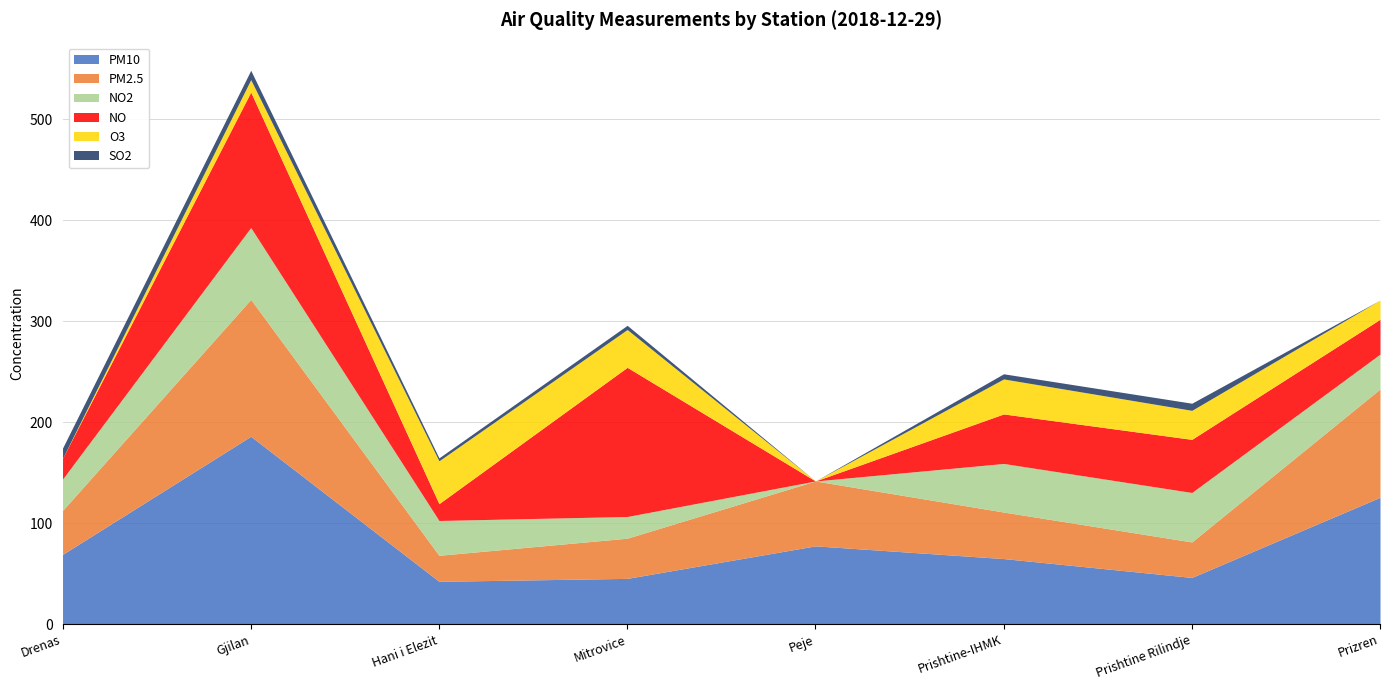

At which category does SO2 reach its first local valley?

Hani i Elezit